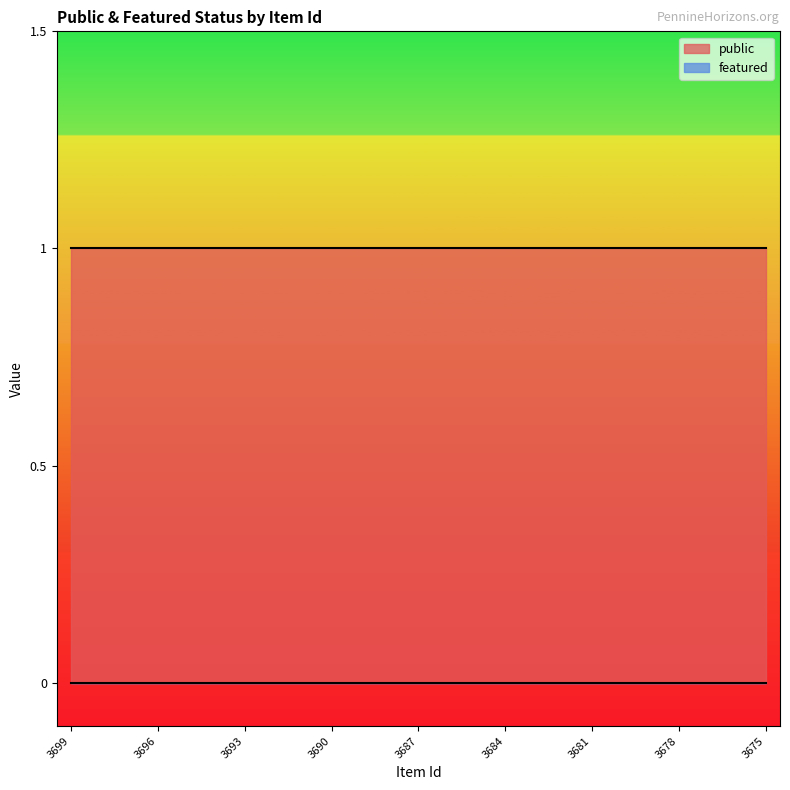

What value does the public series have at 3683?

1